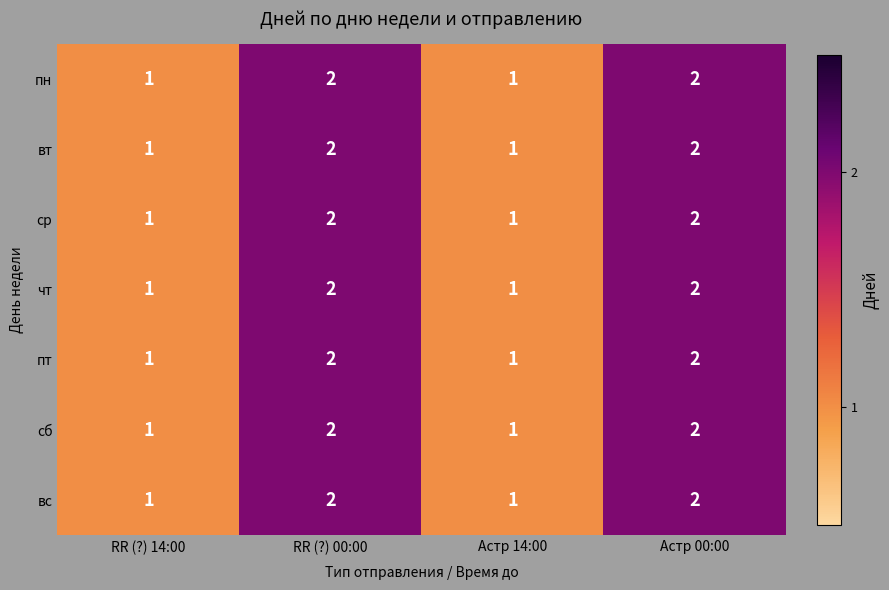

What is the total value across all series at Астр 00:00?

14